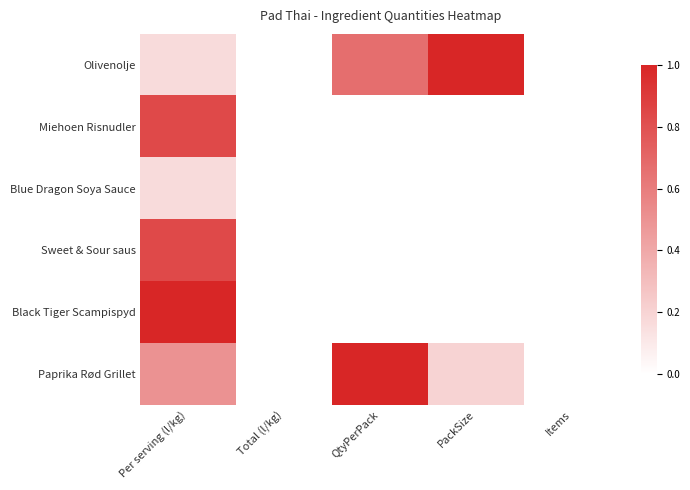

At which category is the sum across all series the highest?

Per serving (l/kg)